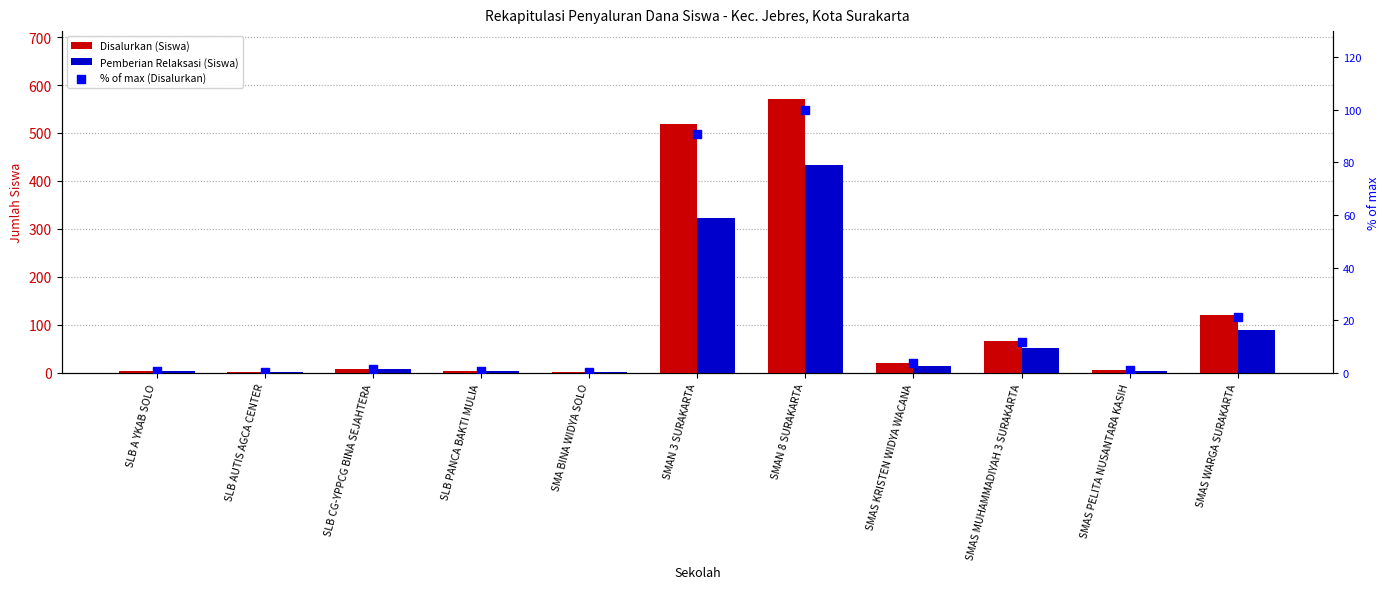

At how many categories does at least one series exceed 342?

2